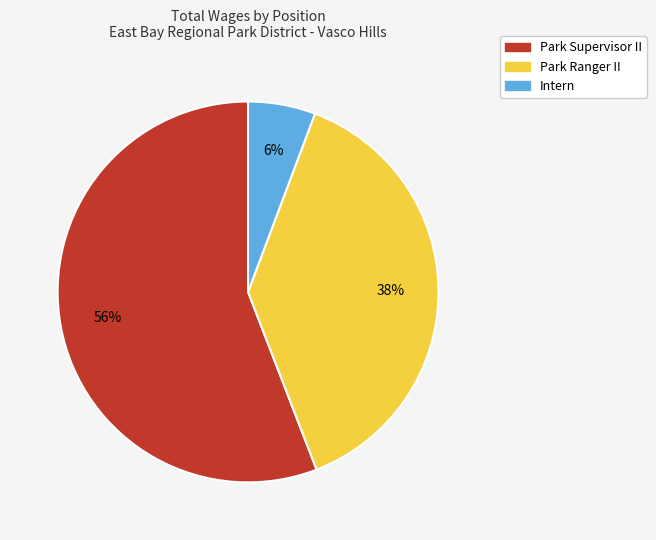

What is the largest slice in the pie chart?

Park Supervisor II